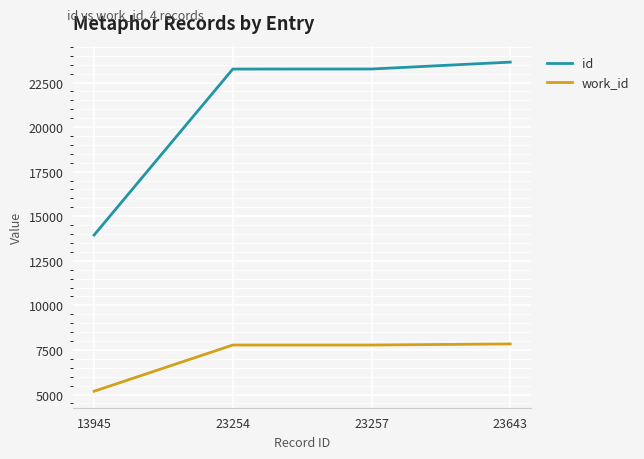

Rank the series by their average value, from lowest to highest.

work_id, id